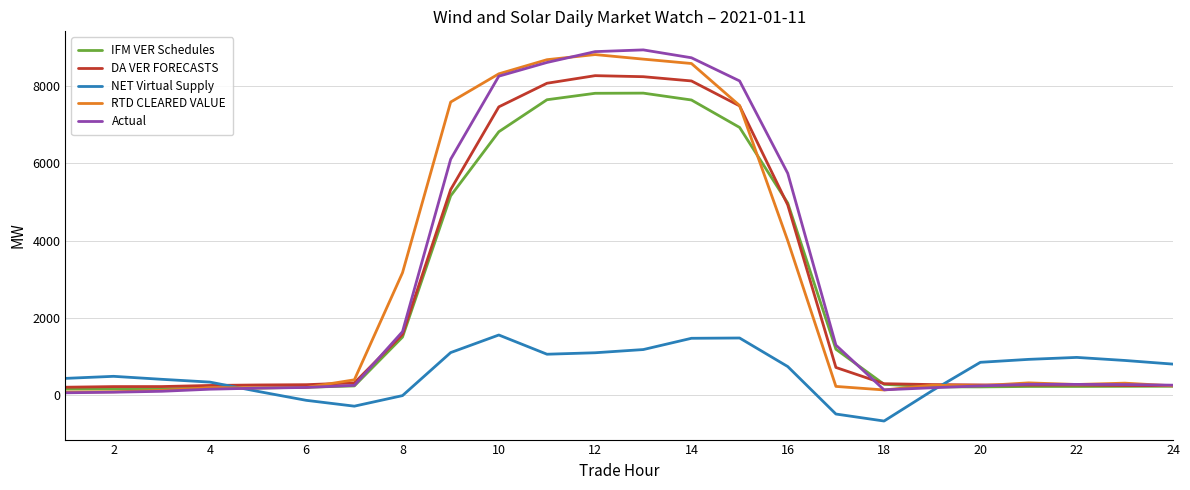

What is the greatest value displayed?

8931.7